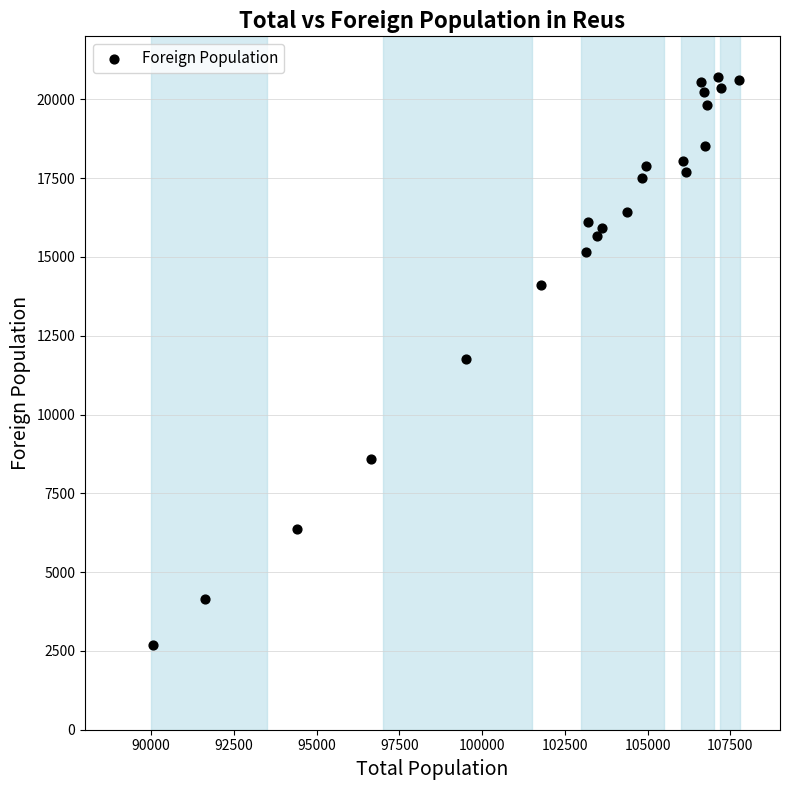

What is the range of Y values (max minus min)?

18033